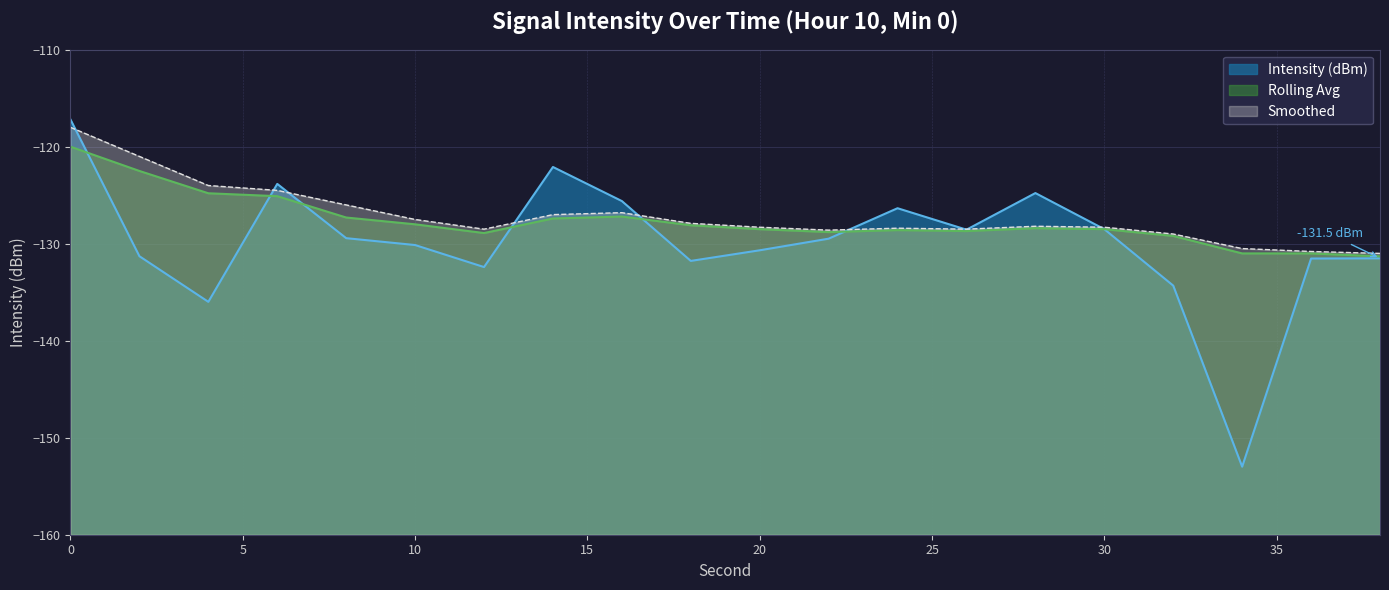

Which series has the largest range (max minus min)?

Intensity (dBm)